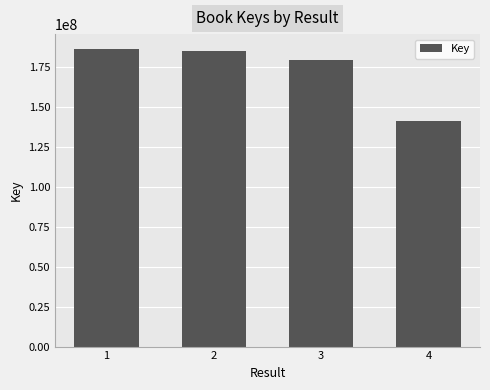

Reading left to right, extract all data points from this chart.

185960477	184654302	179149711	141035470